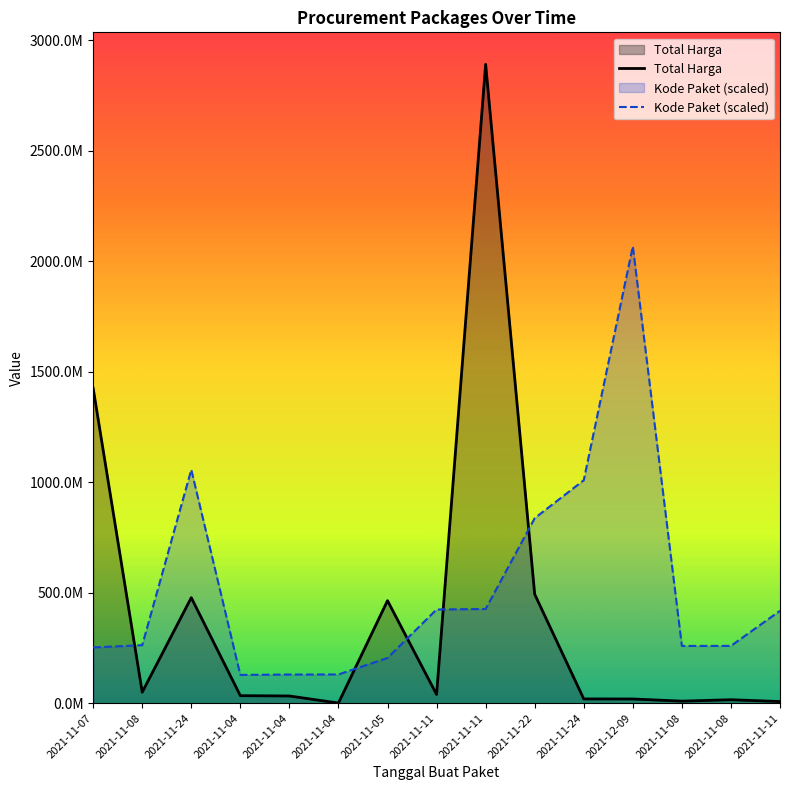

The value of Total Harga at 2021-11-08 is 20747670. True or false?

False